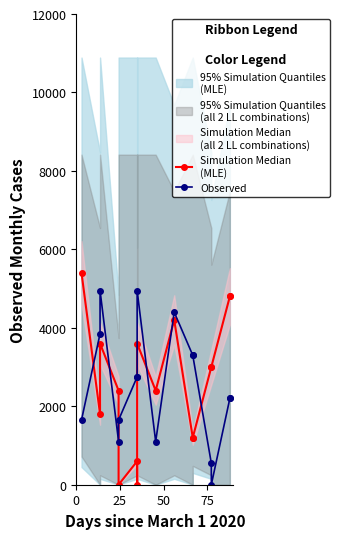

How many values in the Simulation Median
(MLE) series are below 3000?

8